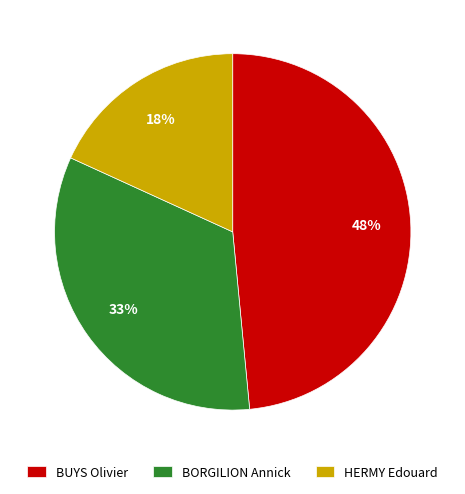

Is there any slice that represents more than half of the pie?

No